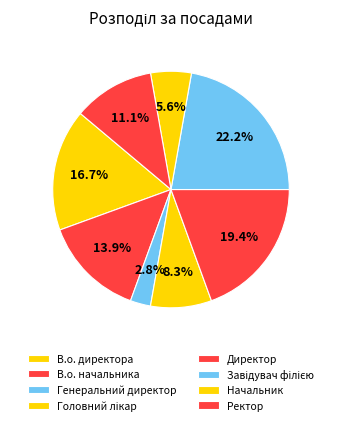

How many slices are in this pie chart?

8